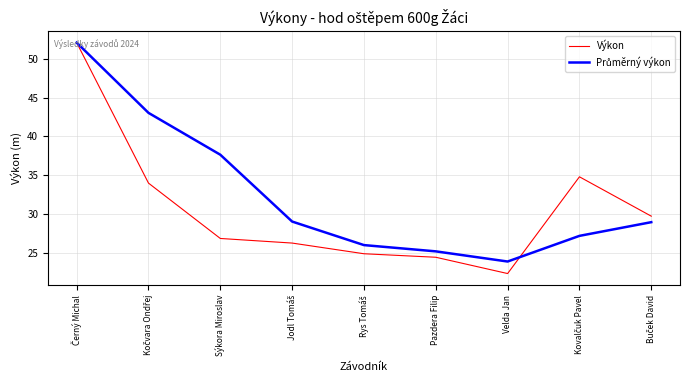

Which label corresponds to the smallest value in the chart?

Velda Jan